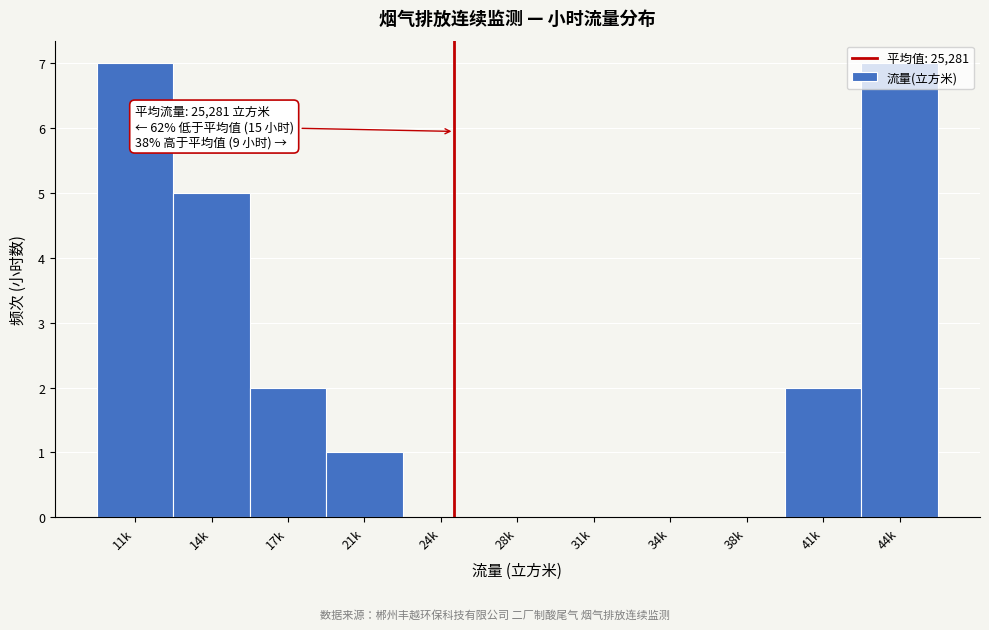

What is the ratio of the value at 44k to the value at 11k?

1.0